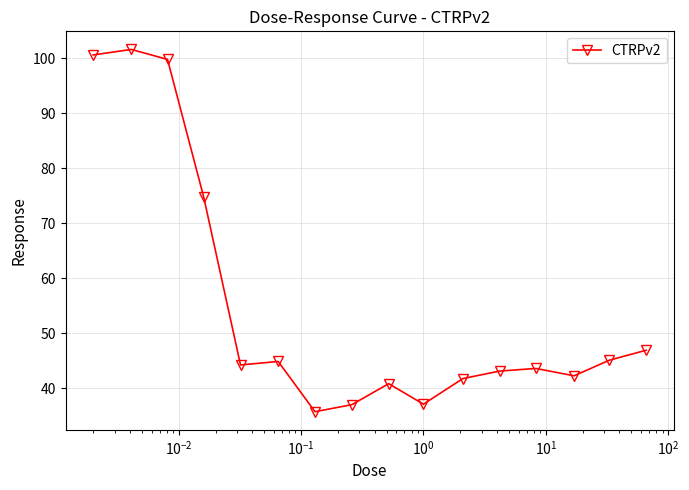

How many lines are shown in the chart?

1